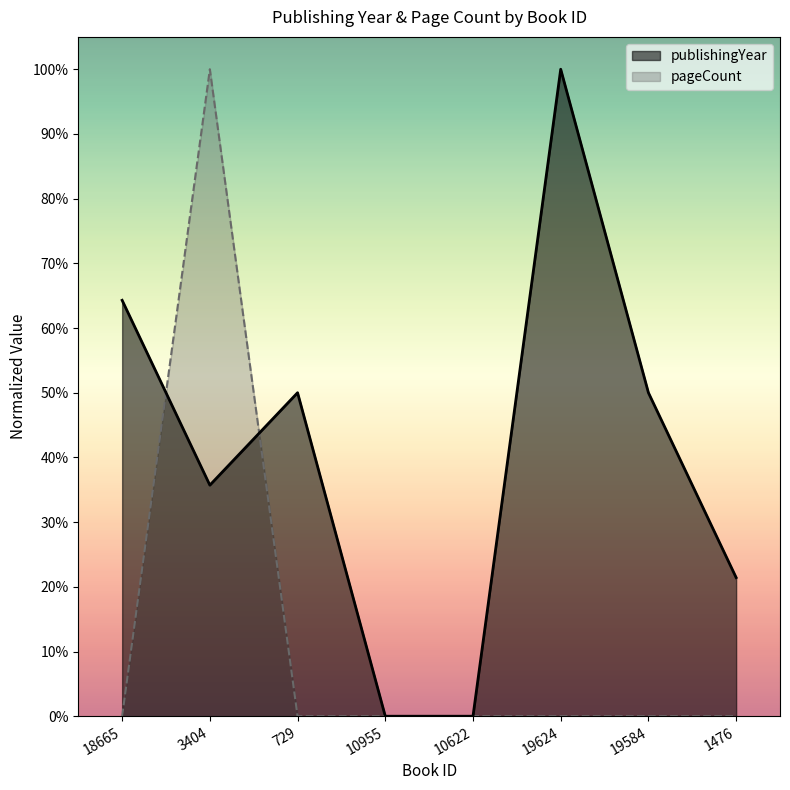

What are all the series names shown in the legend?

publishingYear, pageCount